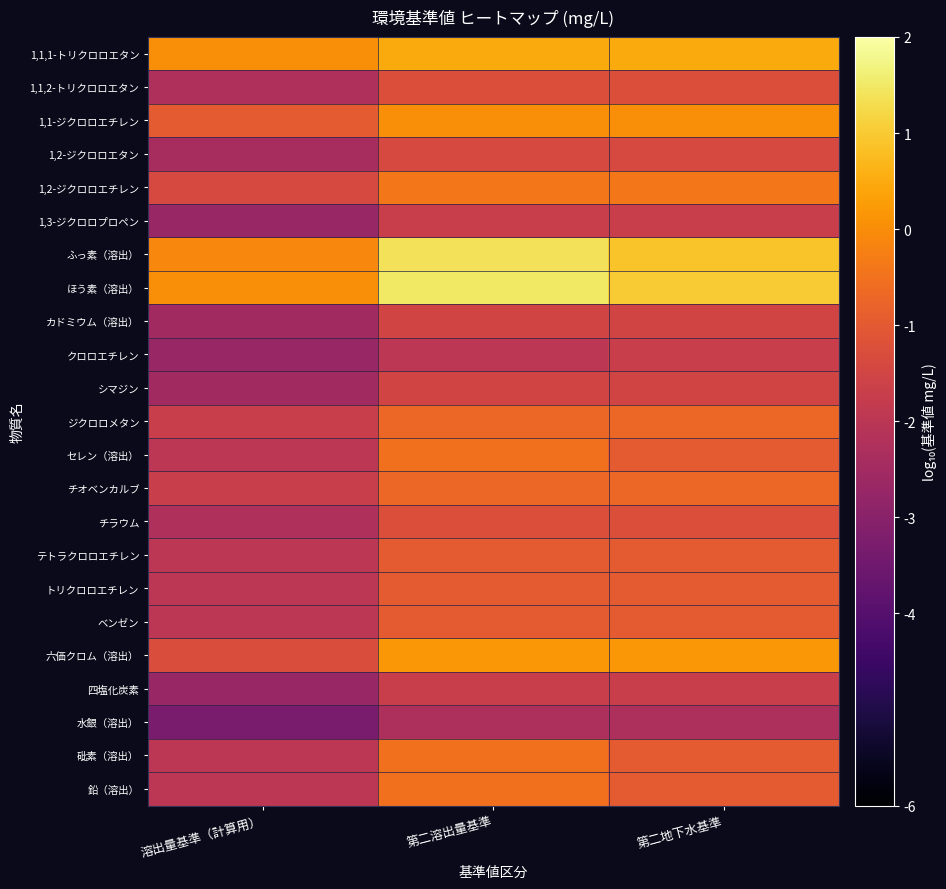

Reading left to right, extract all data points from this chart.

1,1,1-トリクロロエタン: 溶出量基準（計算用）=0.0	第二溶出量基準=0.5	第二地下水基準=0.5
1,1,2-トリクロロエタン: 溶出量基準（計算用）=-2.2	第二溶出量基準=-1.2	第二地下水基準=-1.2
1,1-ジクロロエチレン: 溶出量基準（計算用）=-1.0	第二溶出量基準=0.0	第二地下水基準=0.0
1,2-ジクロロエタン: 溶出量基準（計算用）=-2.4	第二溶出量基準=-1.4	第二地下水基準=-1.4
1,2-ジクロロエチレン: 溶出量基準（計算用）=-1.4	第二溶出量基準=-0.4	第二地下水基準=-0.4
1,3-ジクロロプロペン: 溶出量基準（計算用）=-2.7	第二溶出量基準=-1.7	第二地下水基準=-1.7
ふっ素（溶出）: 溶出量基準（計算用）=-0.1	第二溶出量基準=1.4	第二地下水基準=0.9
ほう素（溶出）: 溶出量基準（計算用）=0.0	第二溶出量基準=1.5	第二地下水基準=1.0
カドミウム（溶出）: 溶出量基準（計算用）=-2.5	第二溶出量基準=-1.5	第二地下水基準=-1.5
クロロエチレン: 溶出量基準（計算用）=-2.7	第二溶出量基準=-2.0	第二地下水基準=-1.7
シマジン: 溶出量基準（計算用）=-2.5	第二溶出量基準=-1.5	第二地下水基準=-1.5
ジクロロメタン: 溶出量基準（計算用）=-1.7	第二溶出量基準=-0.7	第二地下水基準=-0.7
セレン（溶出）: 溶出量基準（計算用）=-2.0	第二溶出量基準=-0.5	第二地下水基準=-1.0
チオベンカルブ: 溶出量基準（計算用）=-1.7	第二溶出量基準=-0.7	第二地下水基準=-0.7
チラウム: 溶出量基準（計算用）=-2.2	第二溶出量基準=-1.2	第二地下水基準=-1.2
テトラクロロエチレン: 溶出量基準（計算用）=-2.0	第二溶出量基準=-1.0	第二地下水基準=-1.0
トリクロロエチレン: 溶出量基準（計算用）=-2.0	第二溶出量基準=-1.0	第二地下水基準=-1.0
ベンゼン: 溶出量基準（計算用）=-2.0	第二溶出量基準=-1.0	第二地下水基準=-1.0
六価クロム（溶出）: 溶出量基準（計算用）=-1.3	第二溶出量基準=0.2	第二地下水基準=0.2
四塩化炭素: 溶出量基準（計算用）=-2.7	第二溶出量基準=-1.7	第二地下水基準=-1.7
水銀（溶出）: 溶出量基準（計算用）=-3.3	第二溶出量基準=-2.3	第二地下水基準=-2.3
砒素（溶出）: 溶出量基準（計算用）=-2.0	第二溶出量基準=-0.5	第二地下水基準=-1.0
鉛（溶出）: 溶出量基準（計算用）=-2.0	第二溶出量基準=-0.5	第二地下水基準=-1.0